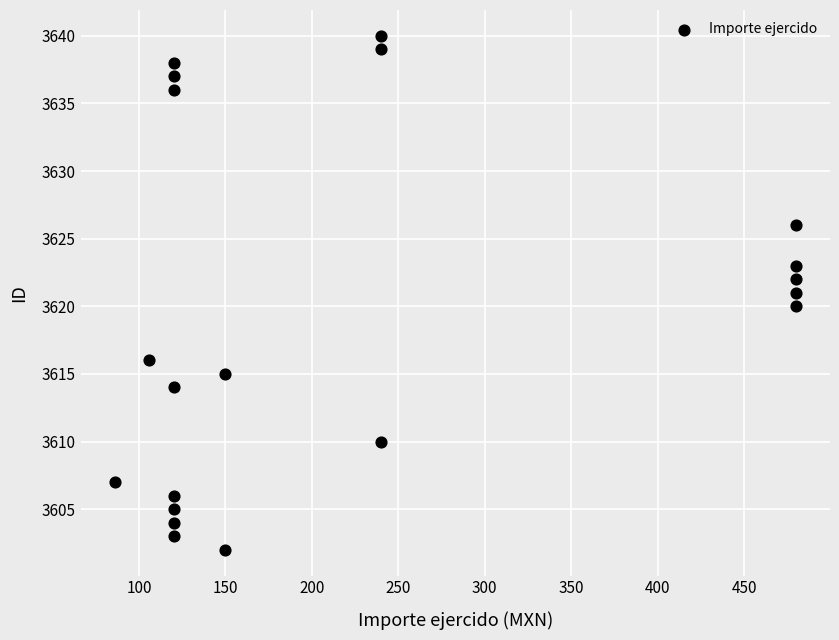

What is the range of Y values (max minus min)?

38